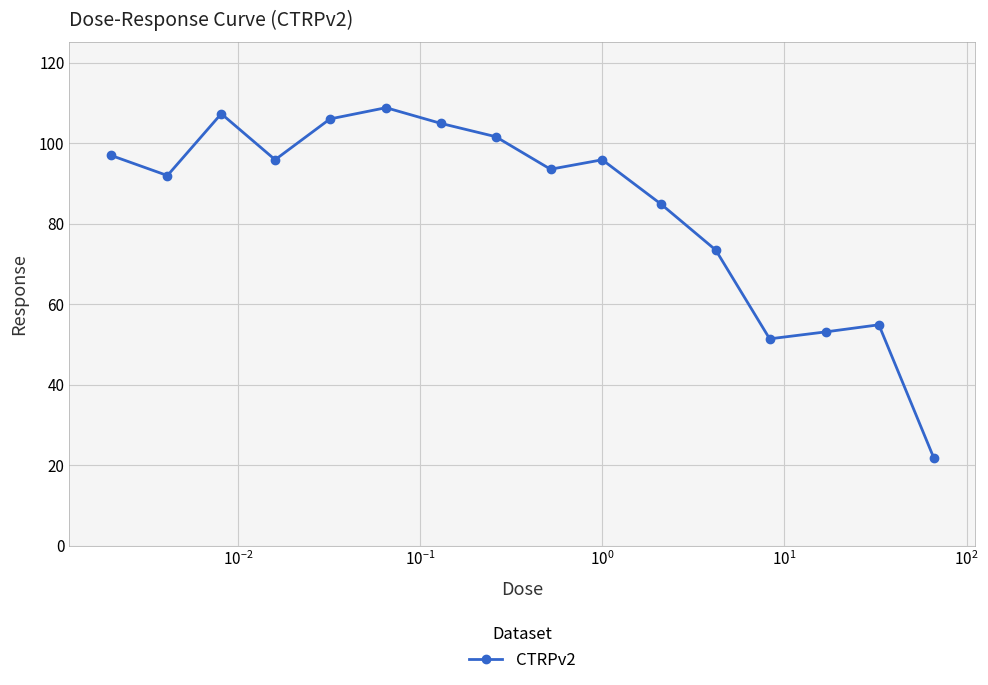

Reading left to right, list all the values displayed in this chart.

97.0	91.9	107.3	95.9	106.0	108.8	104.9	101.6	93.5	95.9	84.9	73.4	51.4	53.1	54.9	21.9